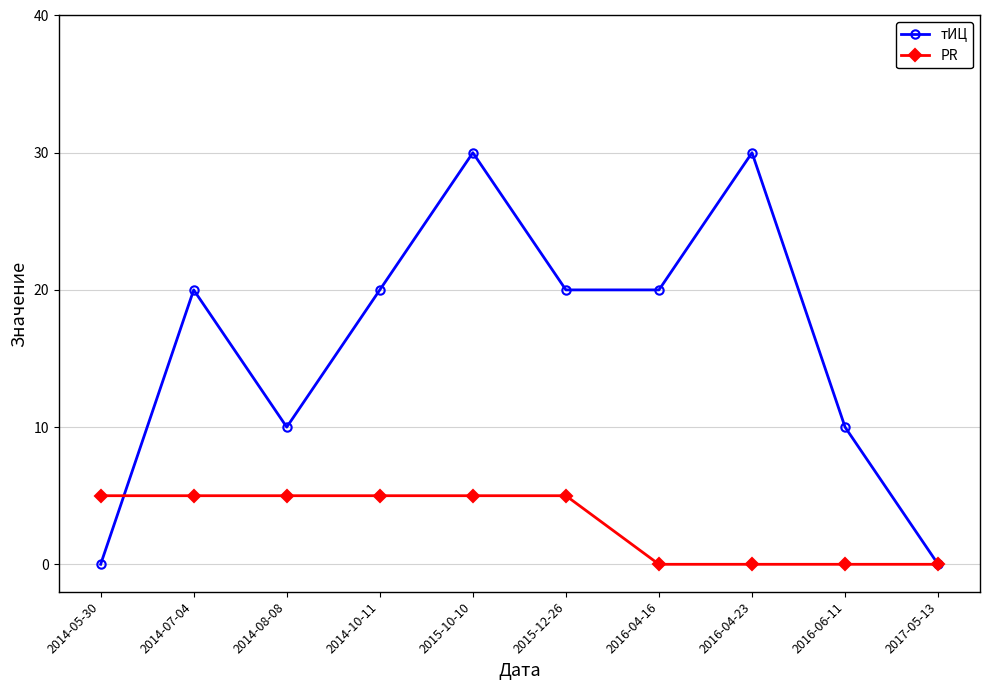

How many values in the PR series are below 5?

4